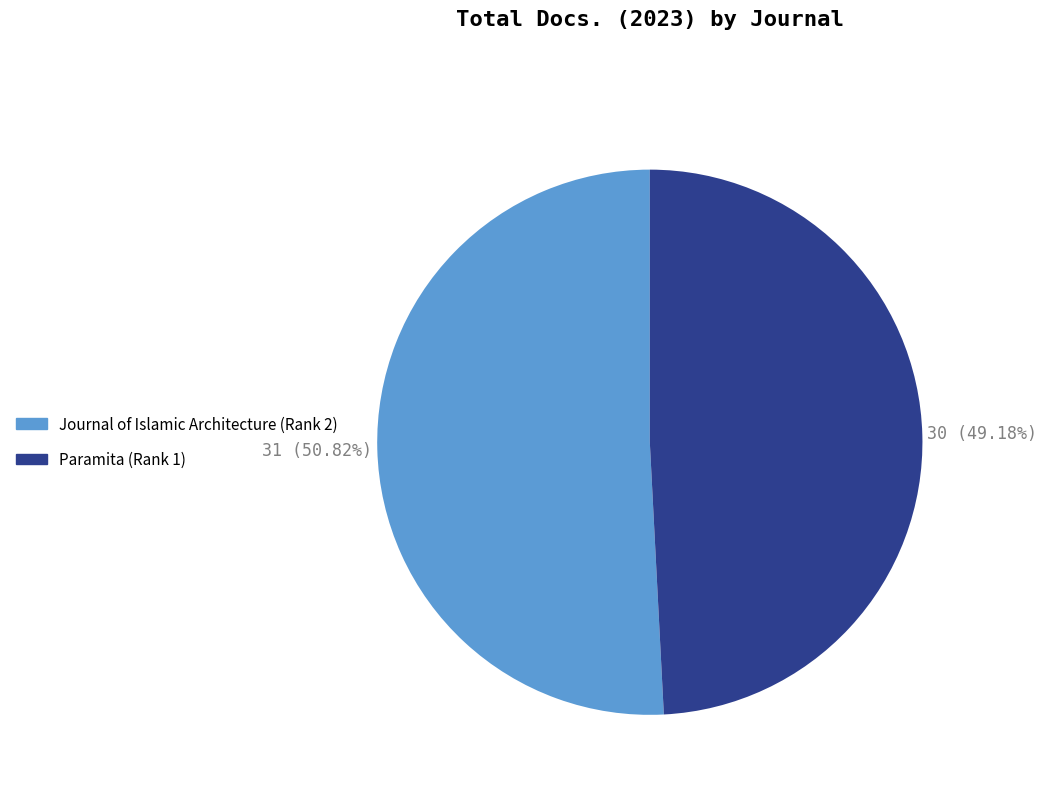

What percentage is NOT represented by Paramita (Rank 1)?

50.8%